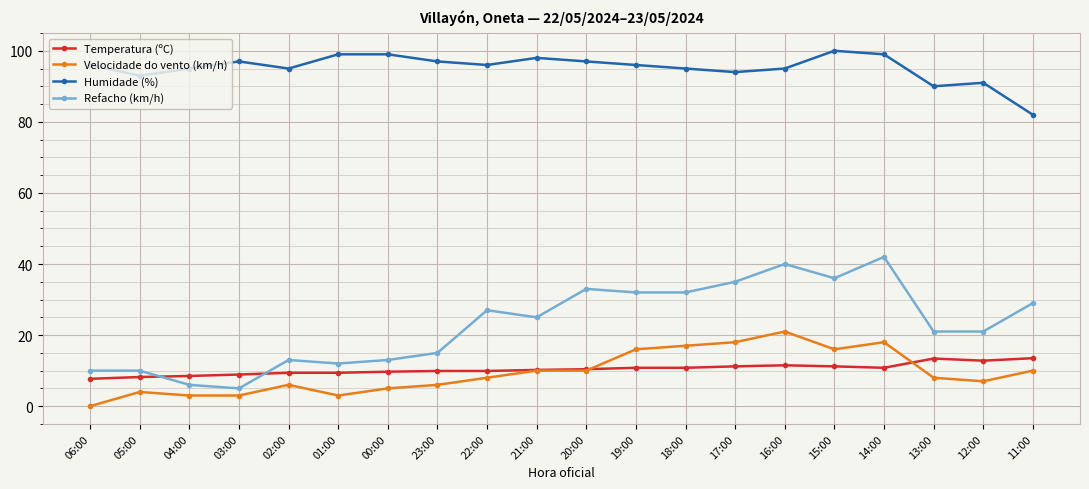

What is the average value of the Temperatura (ºC) series?

10.4